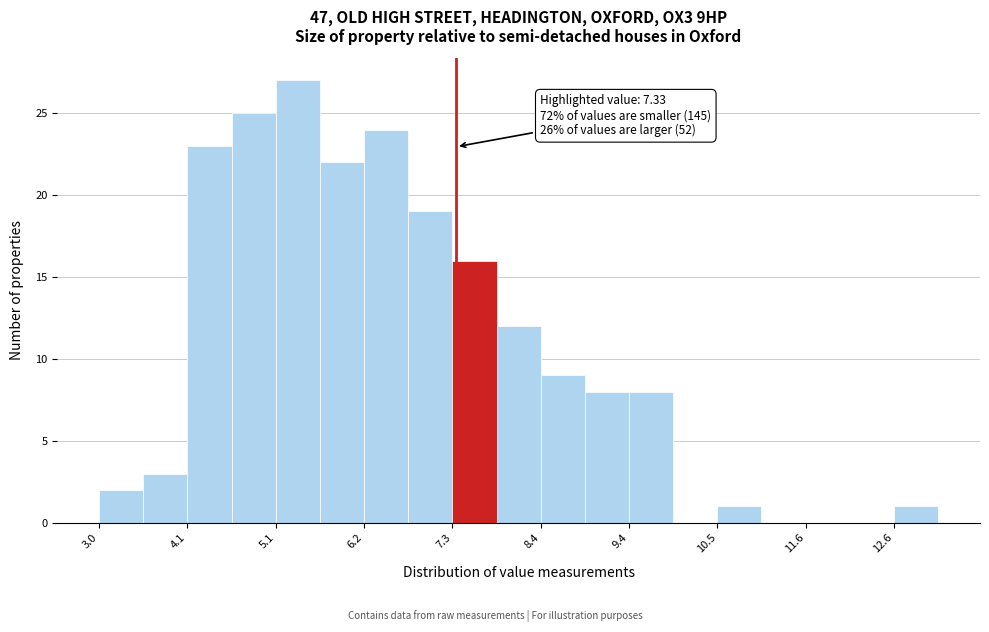

Around what value on the x-axis is the tallest bar? Give the approximate position of its centre, as read against the axis.

5.4